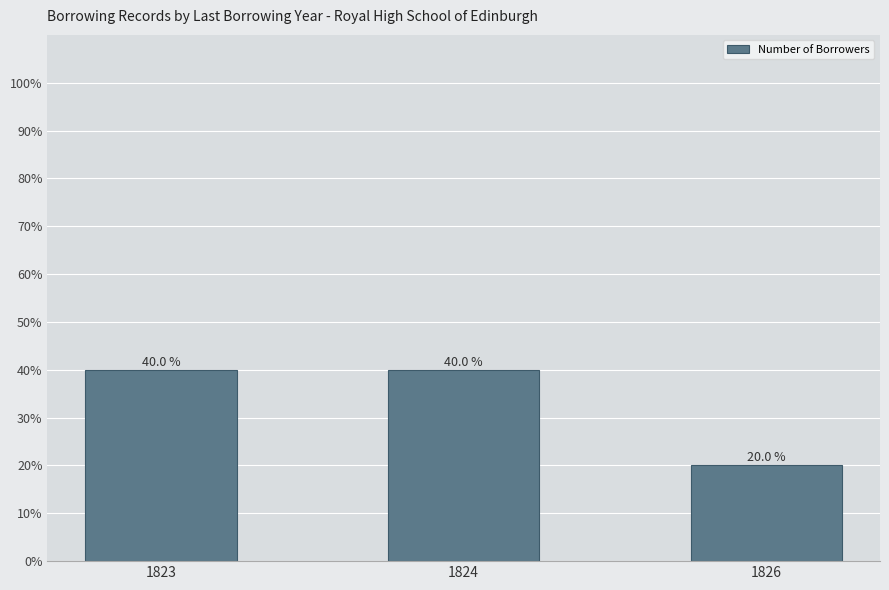

Reading left to right, transcribe all the data shown in this chart.

1823=8	1824=8	1826=4